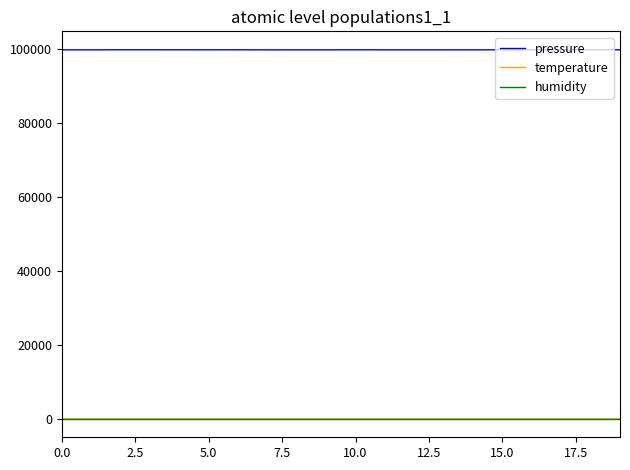

Which series has the largest range (max minus min)?

pressure